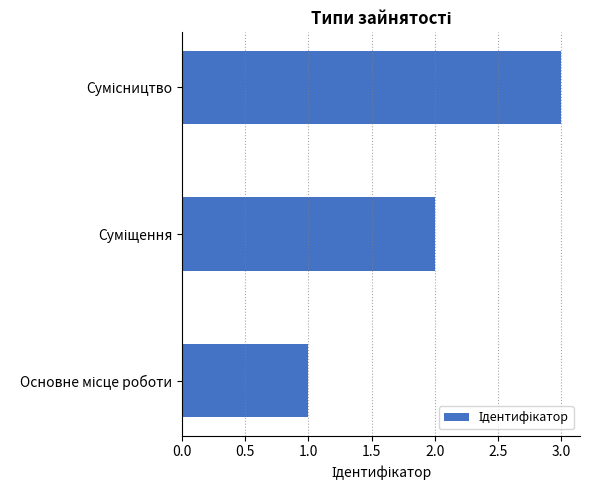

What is the maximum value shown in the chart?

3